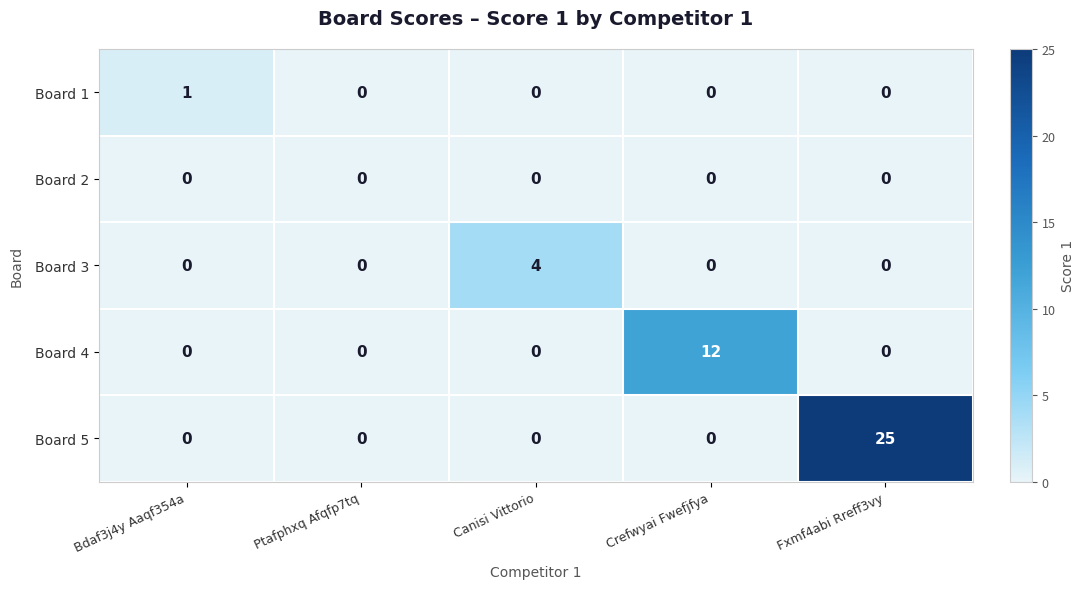

Which series has the largest range (max minus min)?

Board 5